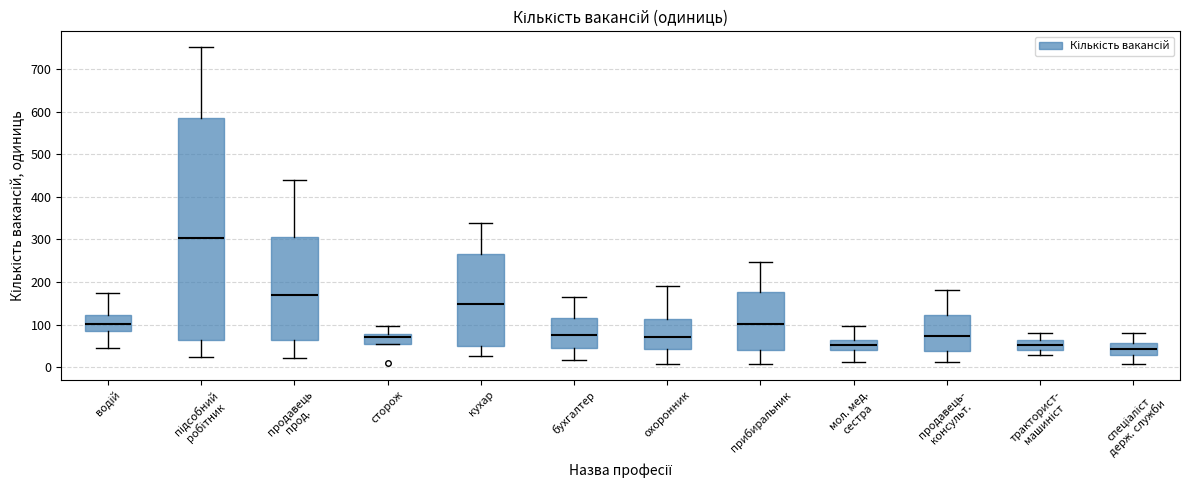

Which box has the highest median line?

підсобний робітник